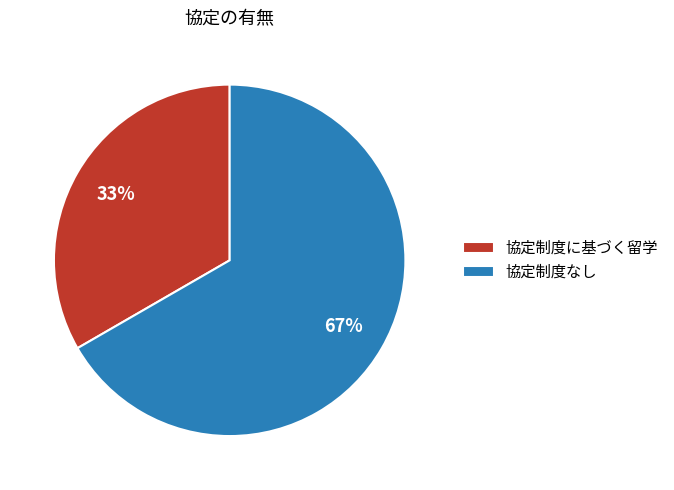

To the nearest percent, what is the average slice percentage?

50%